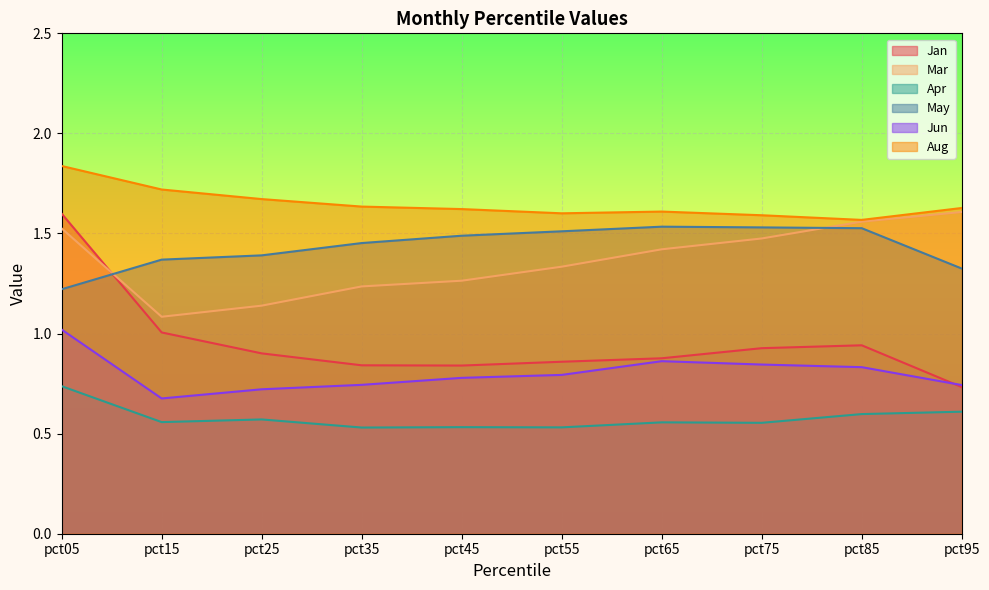

At which category does the chart reach its peak across all series?

pct05